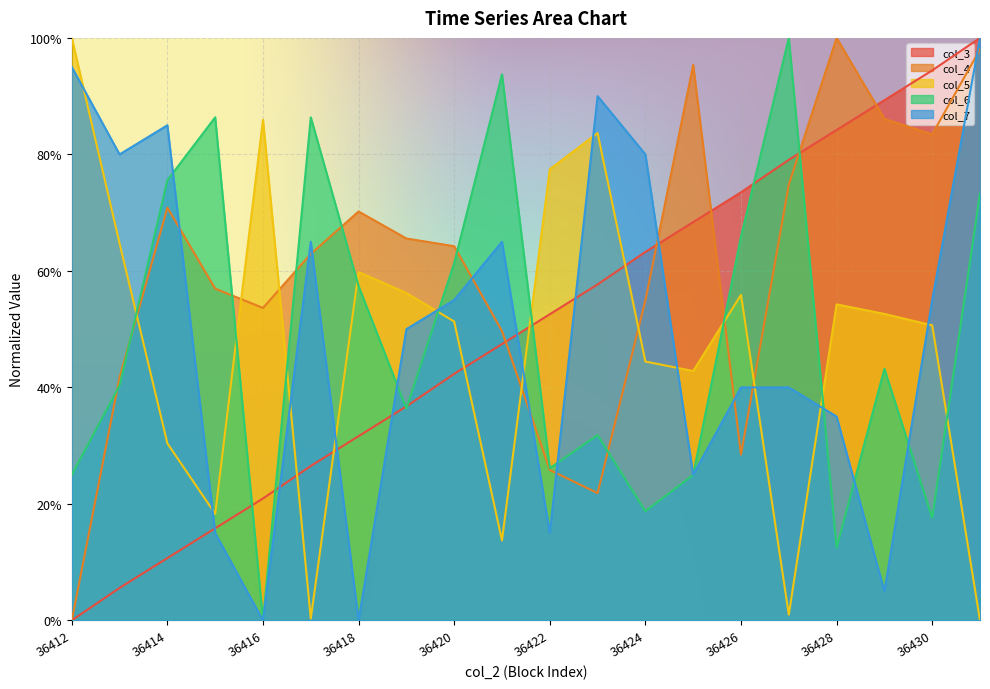

Is the value of col_5 at 36420 greater than the value of col_6 at 36420?

No